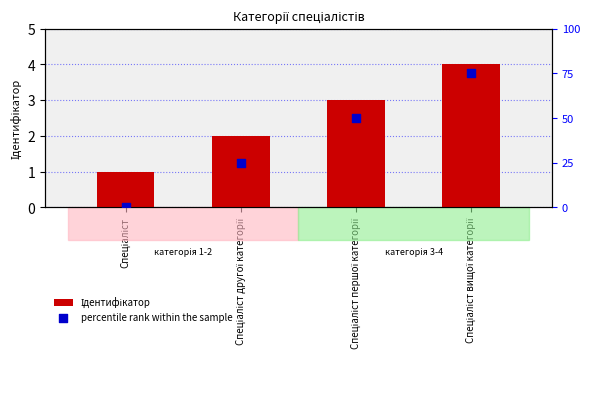

Is the value of Ідентифікатор at Спеціаліст першої категорії greater than the value of percentile rank within the sample at Спеціаліст другої категорії?

No